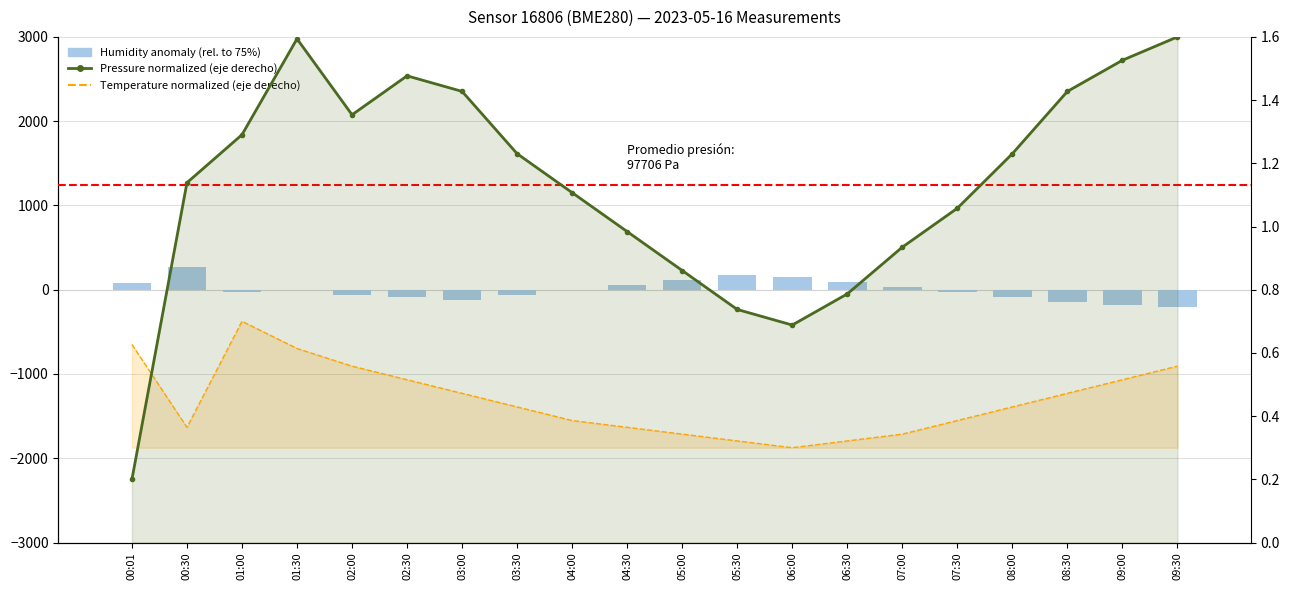

What is the value of the Temperature (normalized) bar at the 14th from the left?

0.3